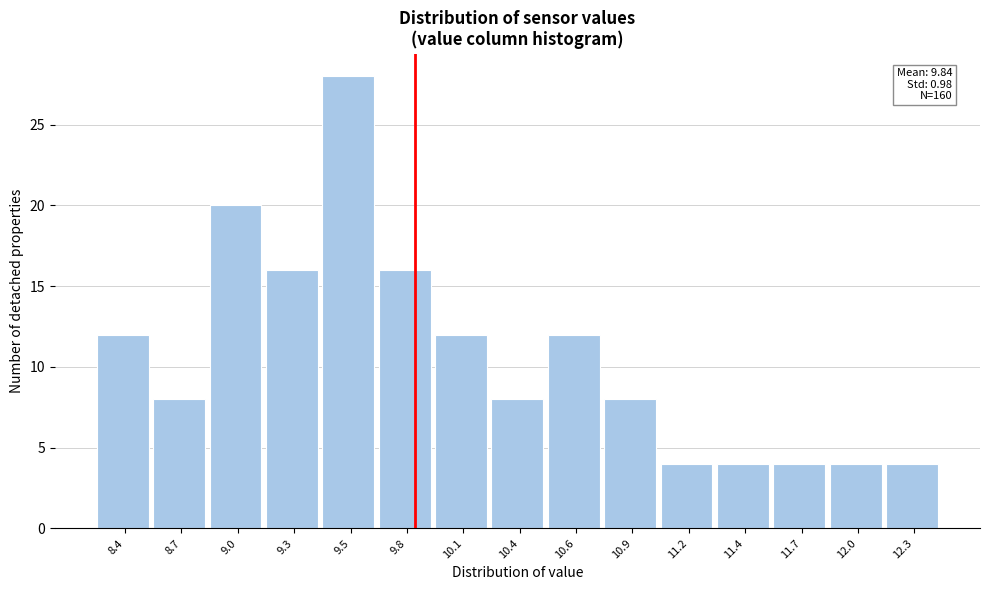

Reading right to left, extract all data points from this chart.

12.3=4	12.0=4	11.7=4	11.4=4	11.2=4	10.9=8	10.6=12	10.4=8	10.1=12	9.8=16	9.5=28	9.3=16	9.0=20	8.7=8	8.4=12